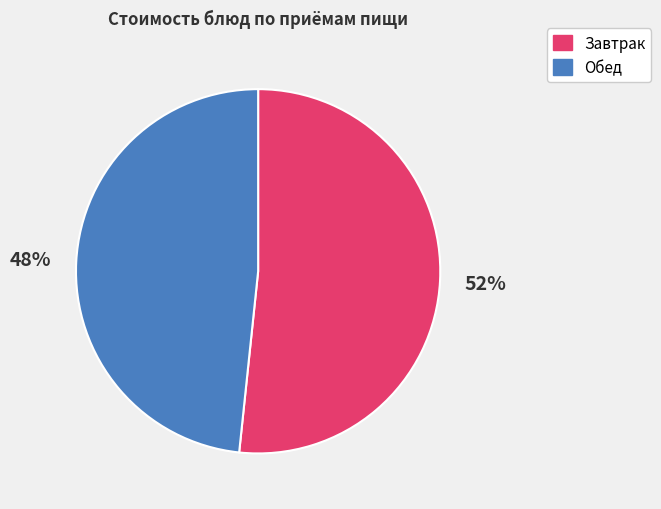

Is there any slice that represents more than half of the pie?

Yes